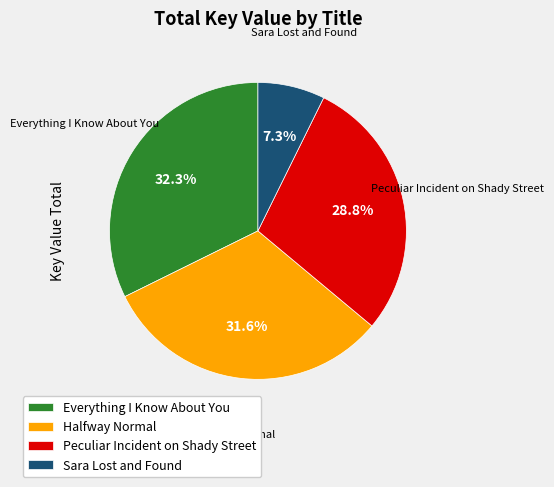

Does Halfway Normal account for over 50% of the chart?

No